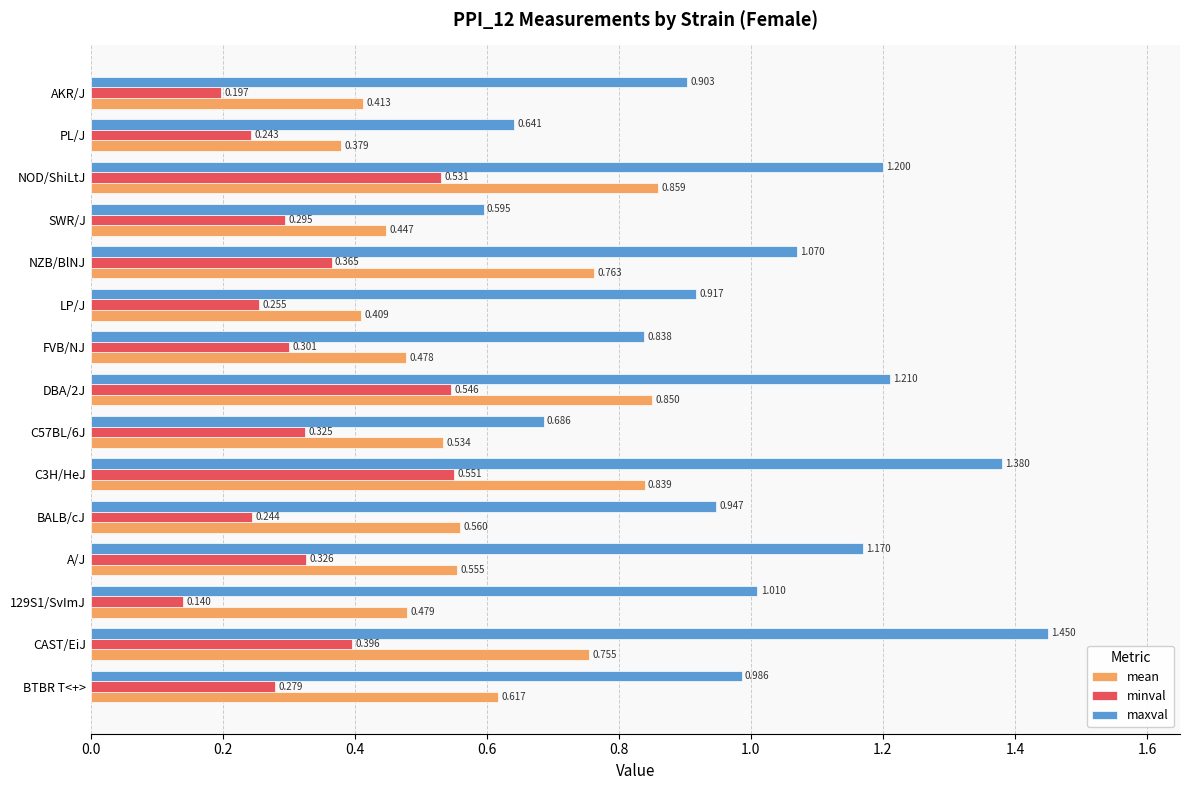

Which category has the highest value across all series?

CAST/EiJ